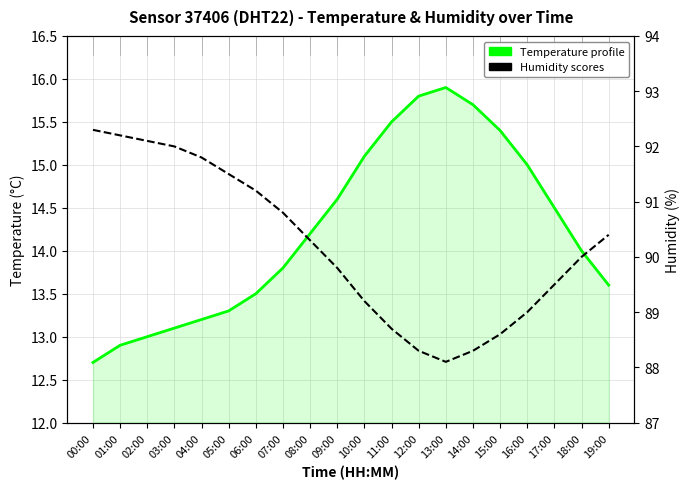

What is the difference between the maximum and minimum values in the Humidity (%) series?

4.2